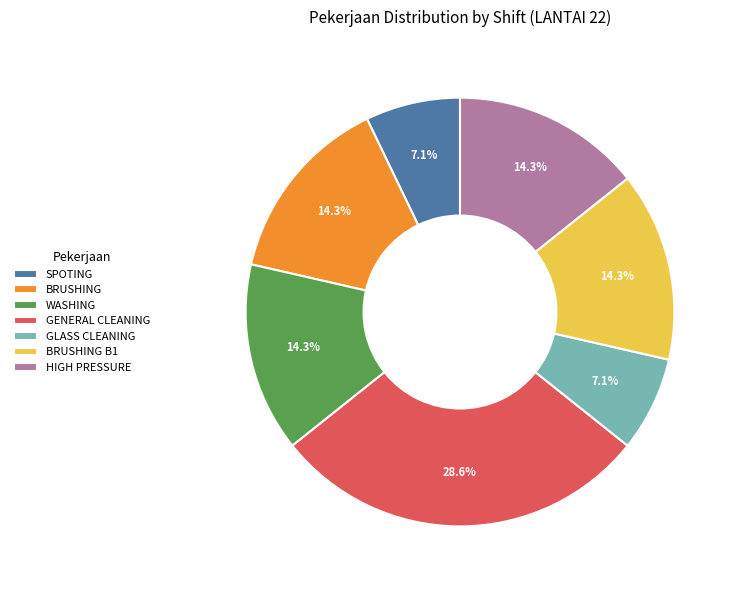

Is there a majority slice in this chart?

No